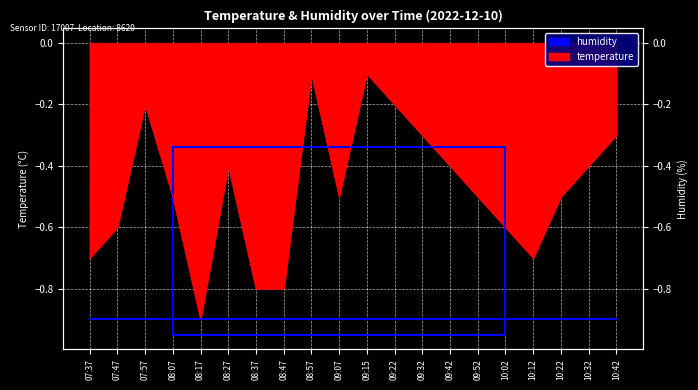

Where is the data nearest to the value 0?

08:57